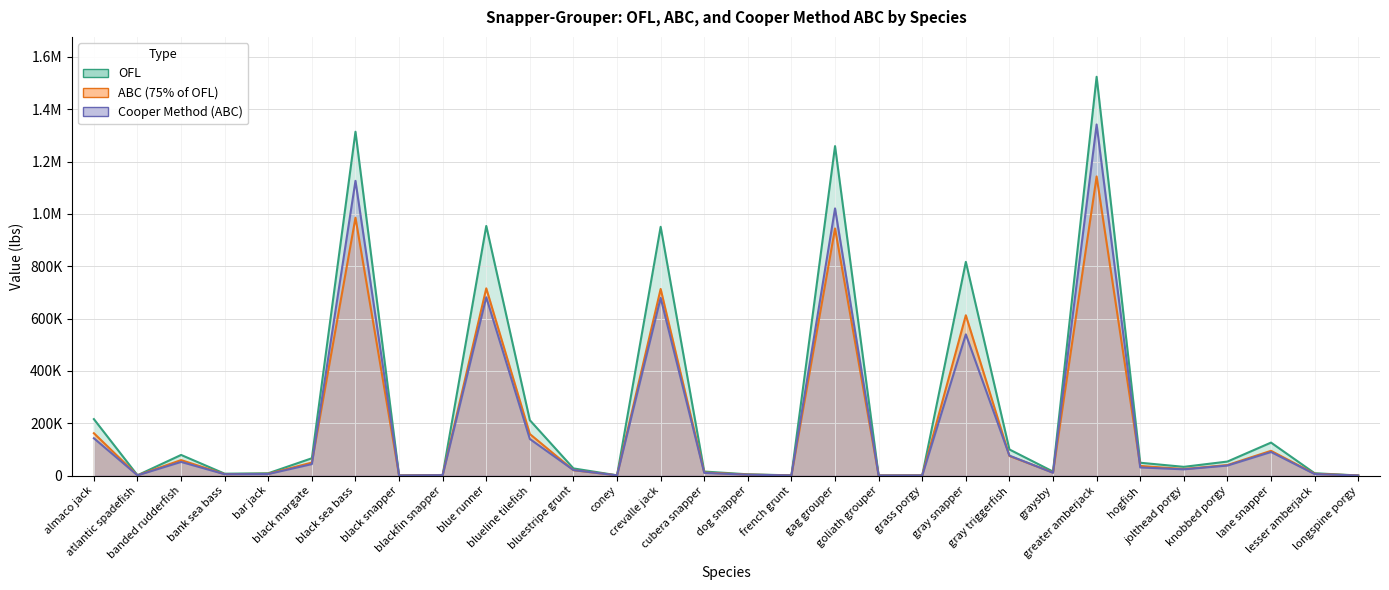

At how many categories does at least one series exceed 664395?

6